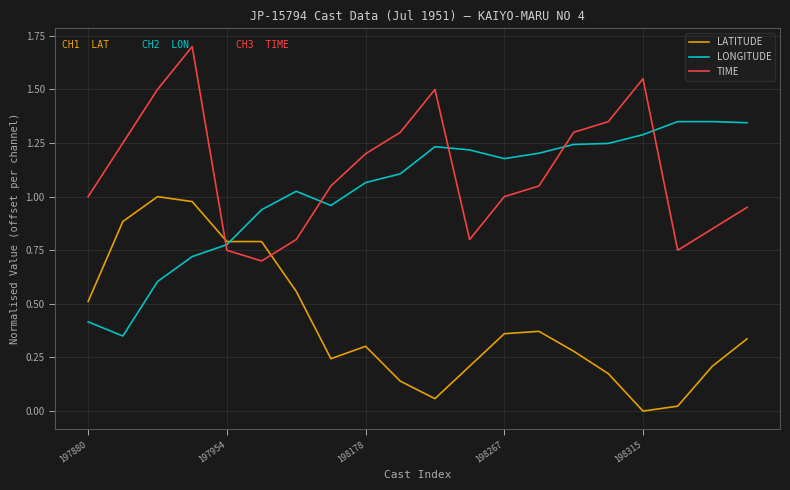

Which series has the largest total across all categories?

TIME